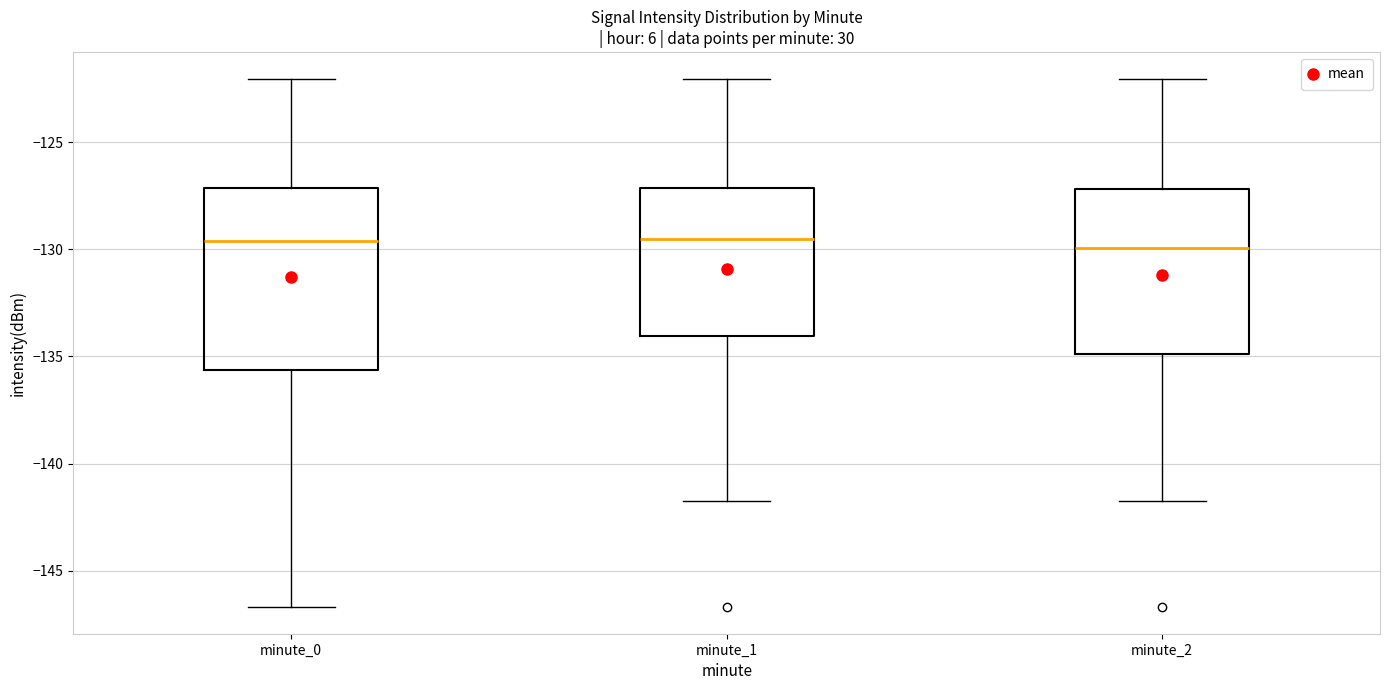

Reading left to right, read every box against the y-axis: the position of its median line, the range the box covers, and the ends of its whiskers. The values are not printed on the chart, so give them approximately, as read against the axis.

minute_0: median -129.5, box -135.5 to -127.0, whiskers -146.5 to -122.0
minute_1: median -129.5, box -134.0 to -127.0, whiskers -141.5 to -122.0
minute_2: median -130.0, box -135.0 to -127.0, whiskers -141.5 to -122.0